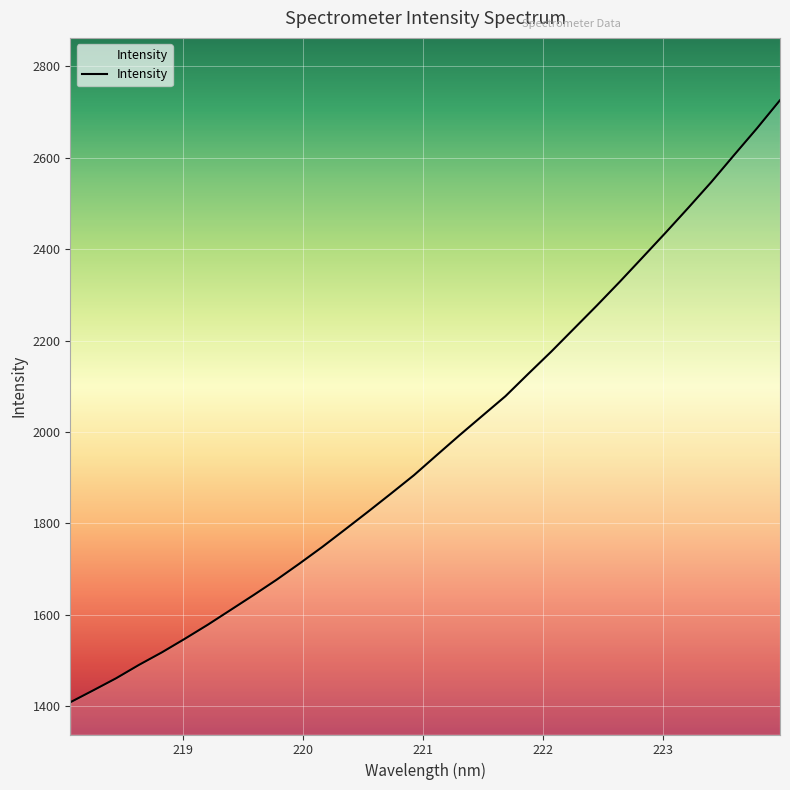

What is the greatest value displayed?

2725.6